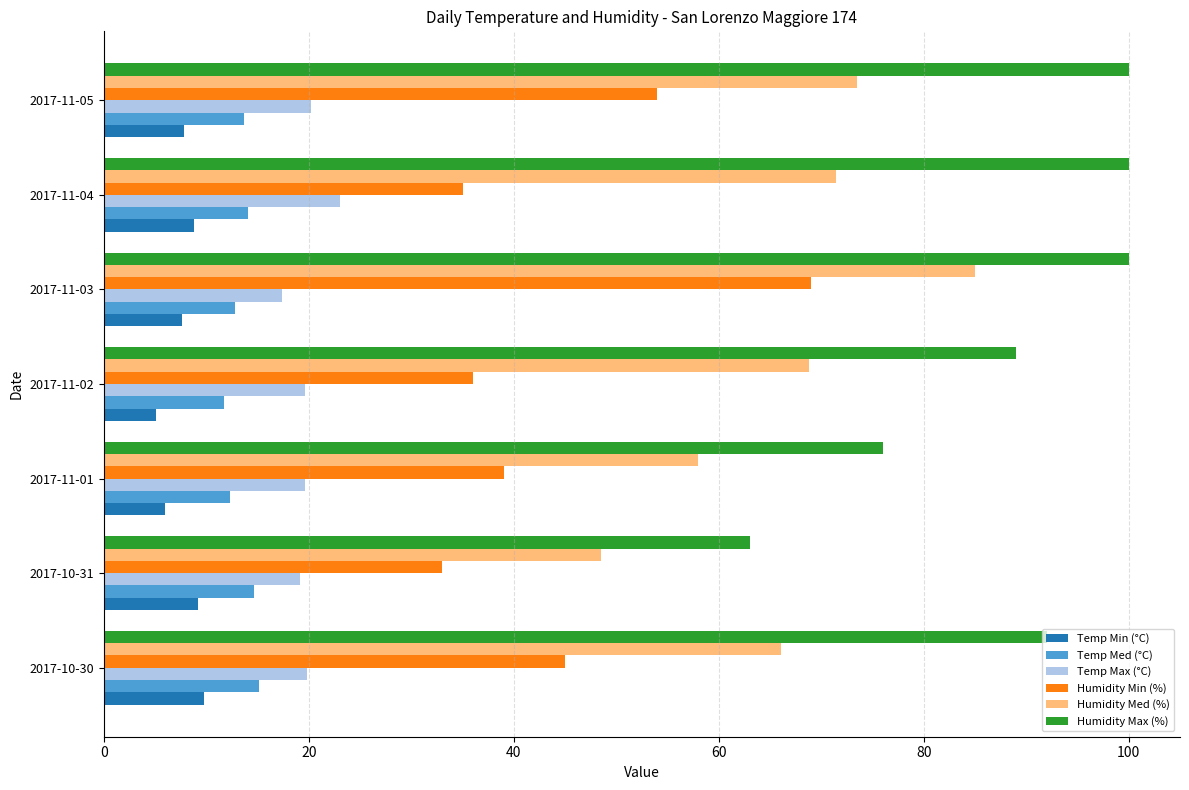

Where is Humidity Min (%) nearest to the value 51?

2017-11-05